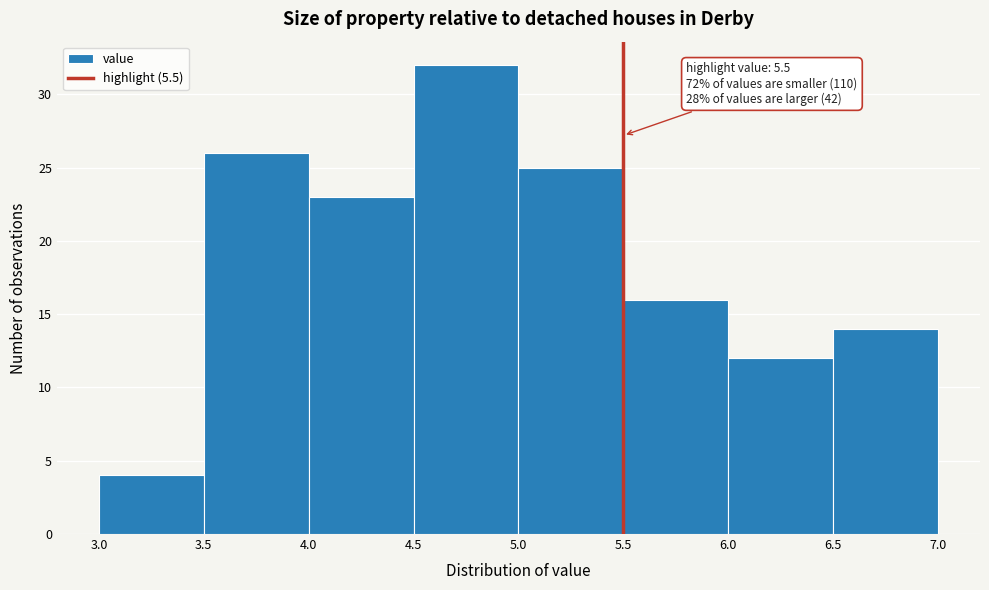

Which range on the x-axis has the tallest bar?

4.5 to 5.0